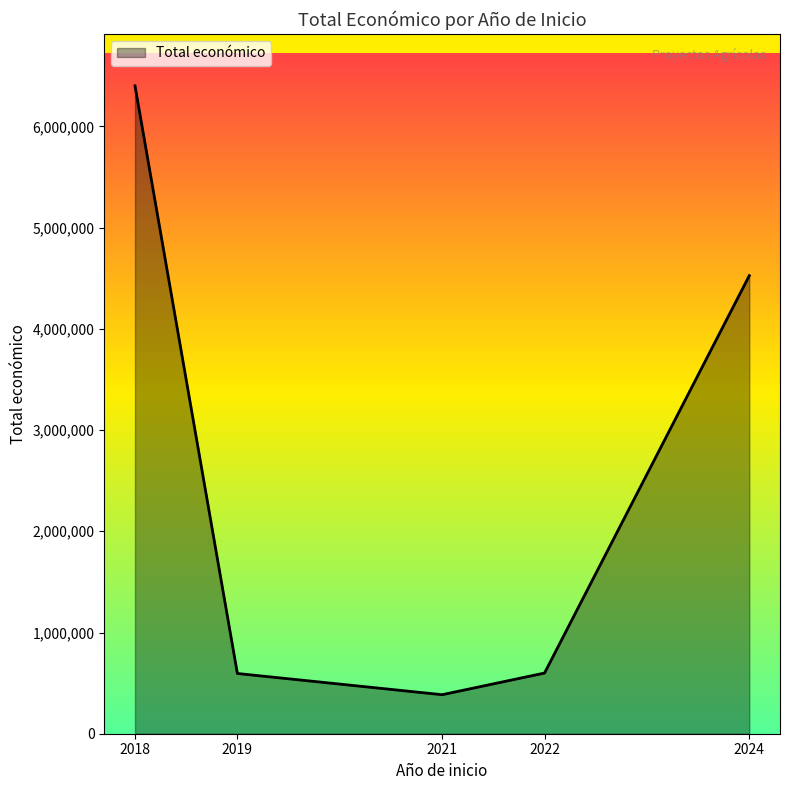

What is the ratio of the value at 2024 to the value at 2018?

0.7